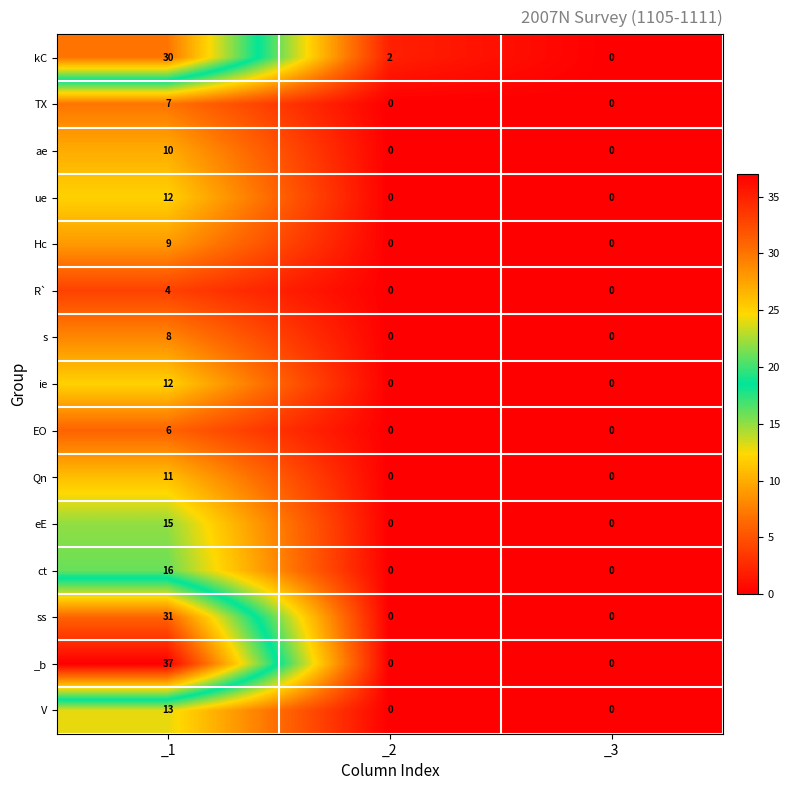

What is the sum of the eE values at _2 and _1?

15